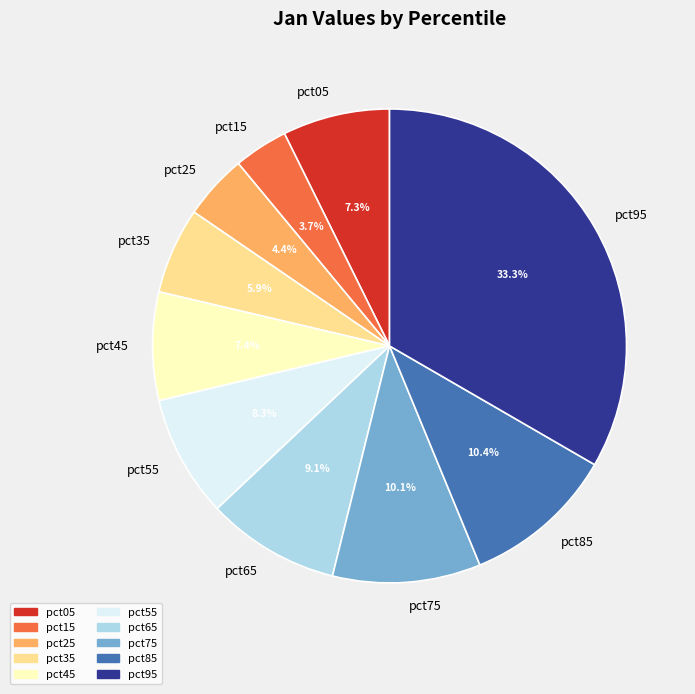

Is there a majority slice in this chart?

No